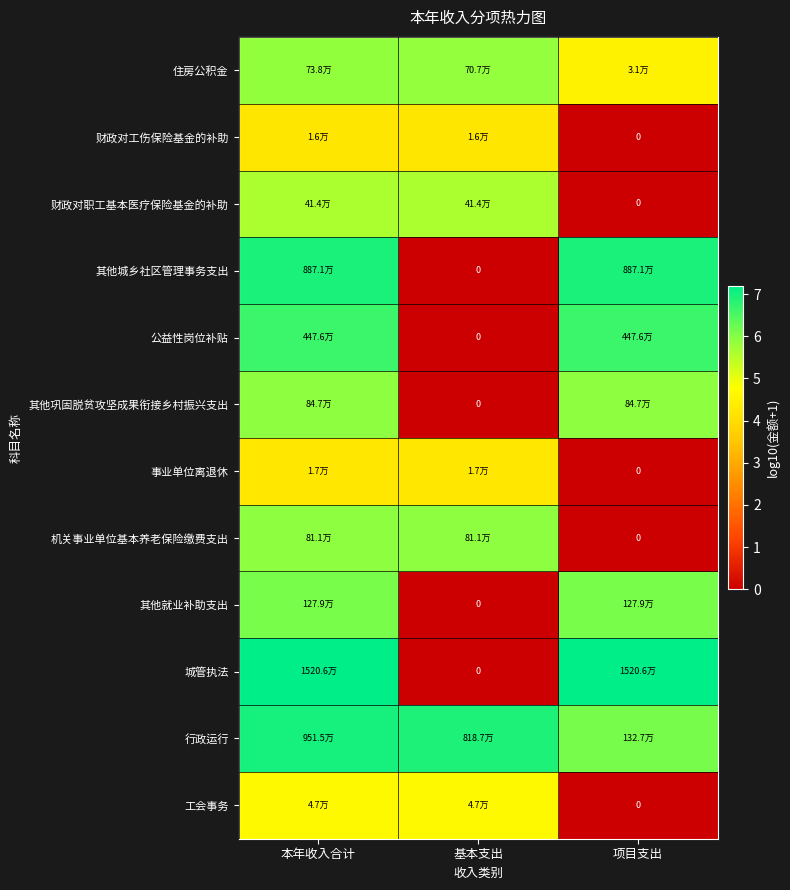

At which category is the sum across all series the highest?

本年收入合计